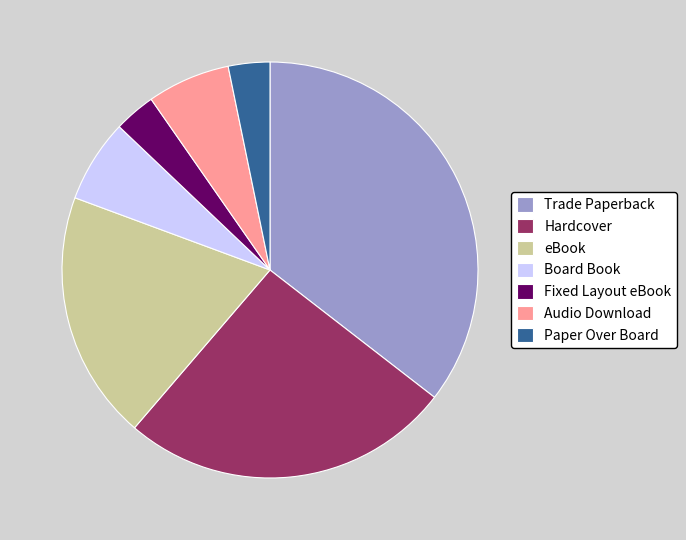

Is there a majority slice in this chart?

No